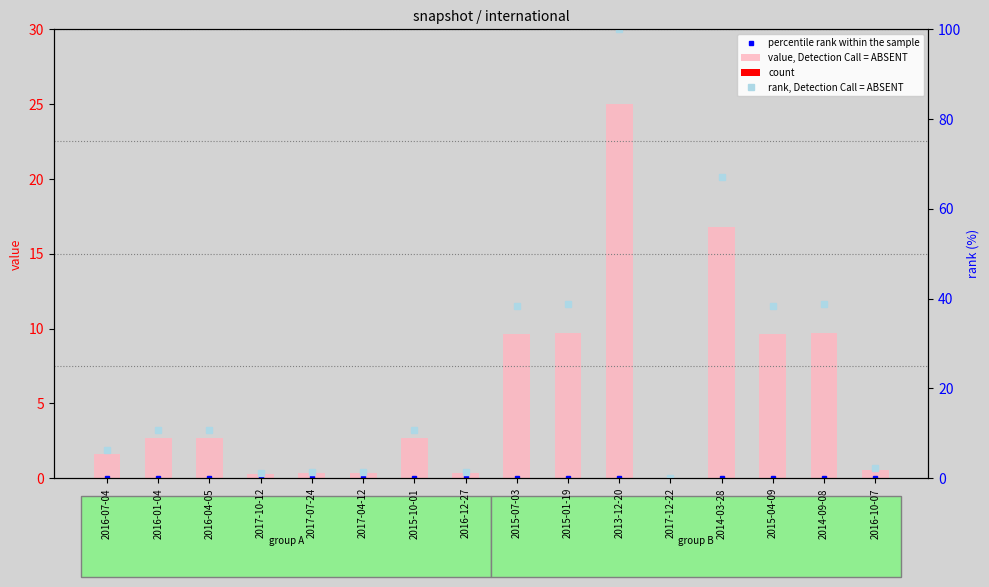

Which series changed the most between 2016-01-04 and 2016-12-27?

rank, Detection Call = ABSENT